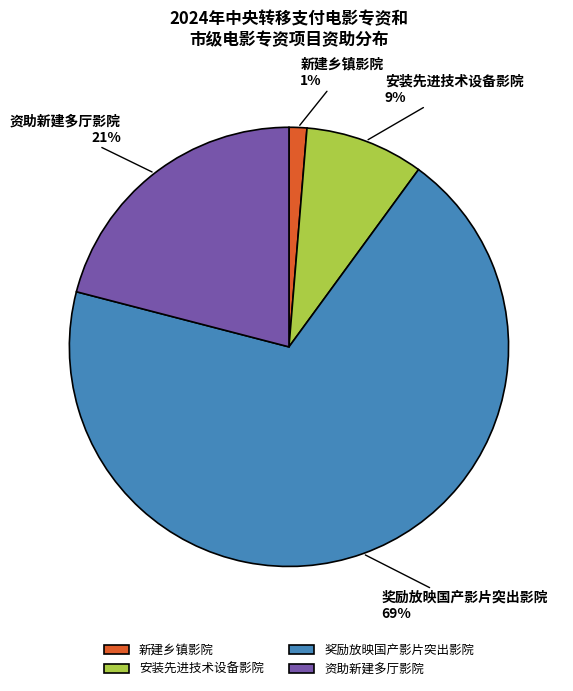

Combined, do 奖励放映国产影片突出影院 and 安装先进技术设备影院 account for over 50%?

Yes